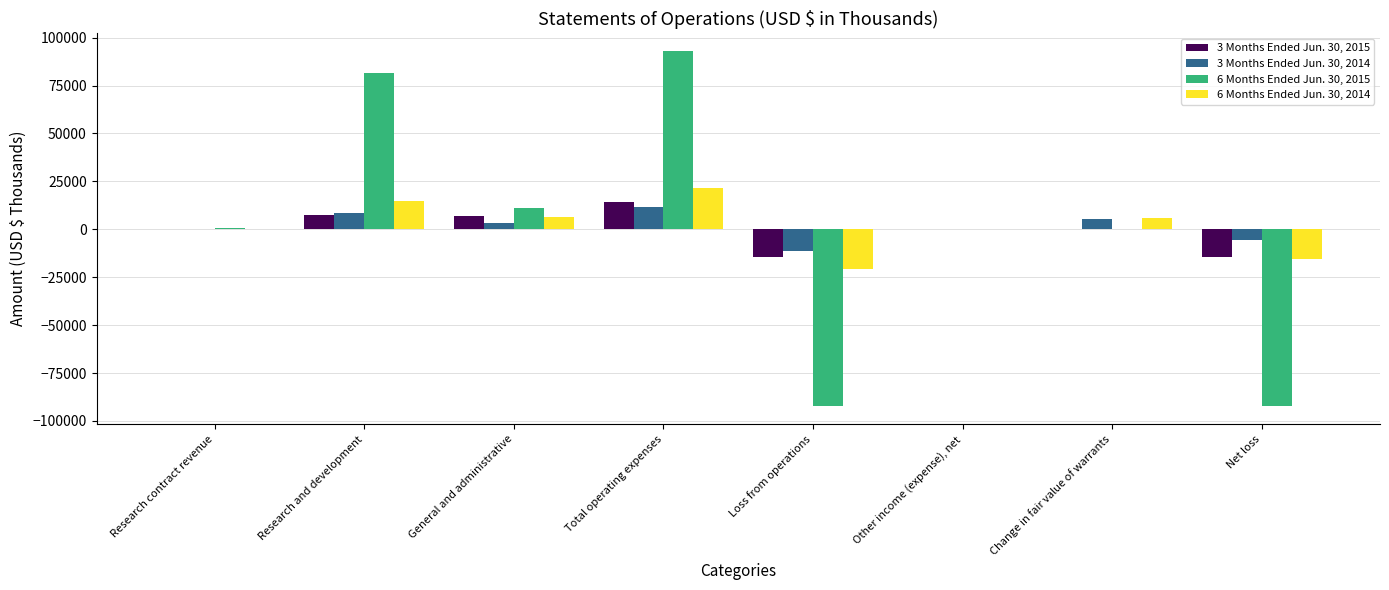

Which label corresponds to the largest value in the chart?

Total operating expenses